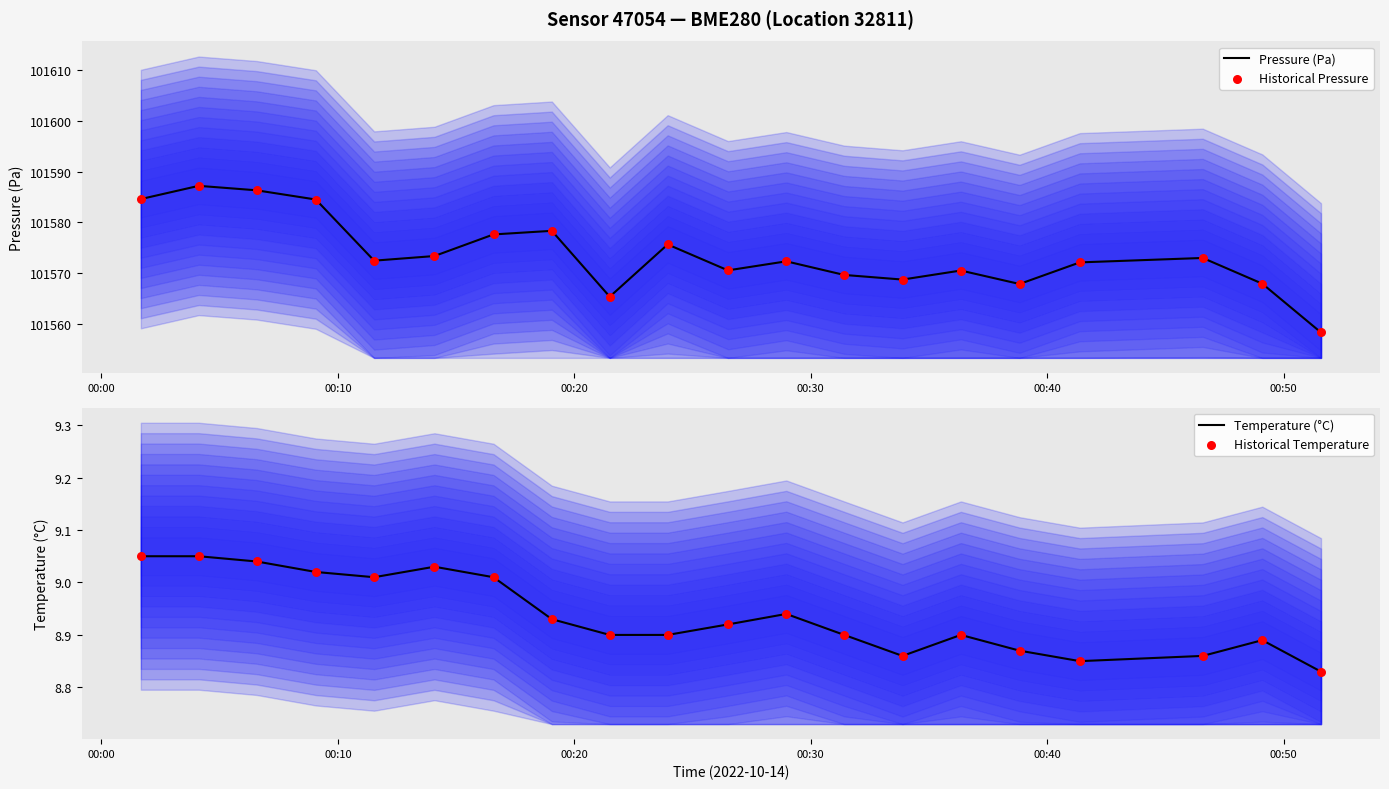

Which series contains the highest Y value?

Pressure (Pa)